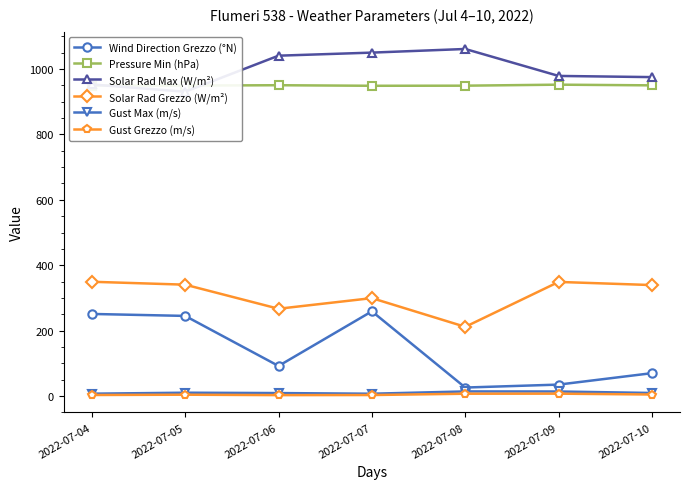

What is the sum of all Solar Rad Max (W/m²) values?

6988.5